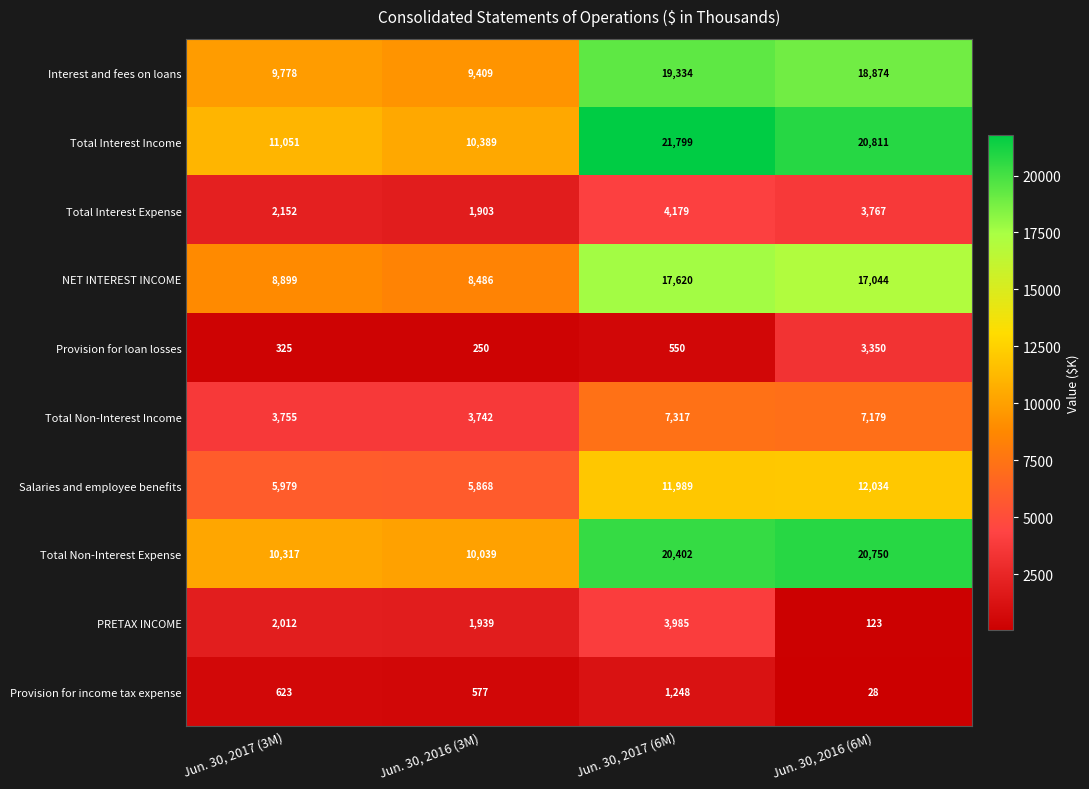

What is the difference between the maximum and second lowest values in the PRETAX INCOME series?

2046